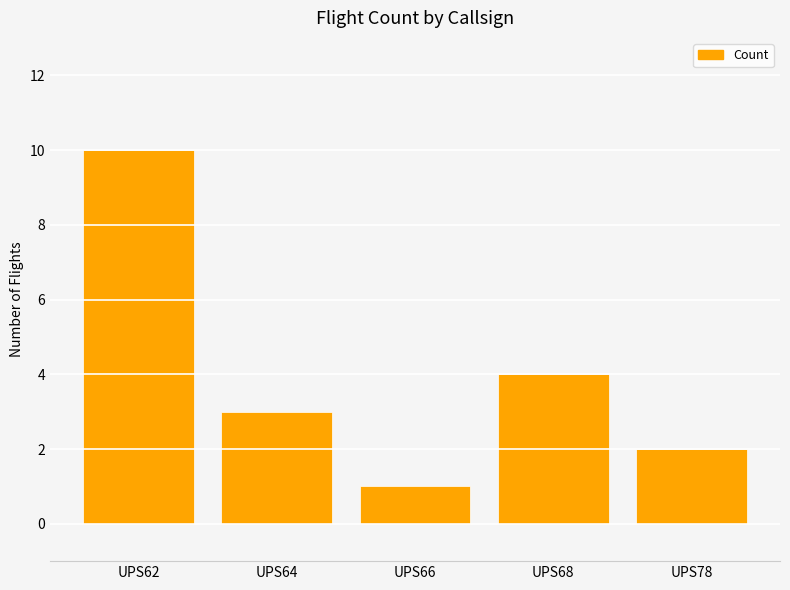

Is it true that the value at UPS66 is 2?

False